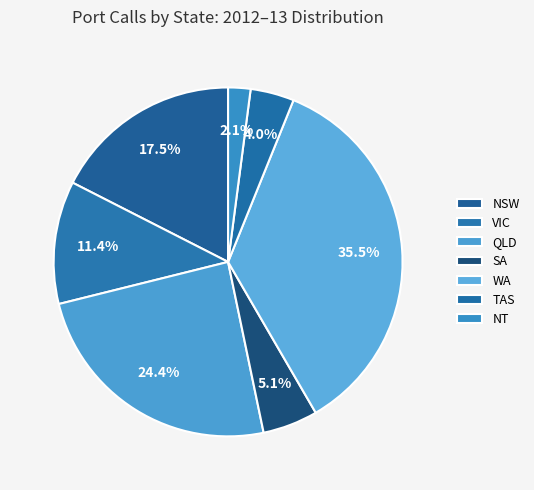

To the nearest percent, what is the combined percentage of NT and NSW?

20%